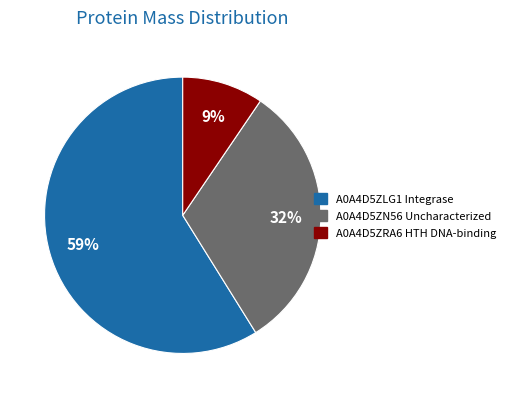

To the nearest percent, what portion does A0A4D5ZRA6 HTH DNA-binding represent?

9%